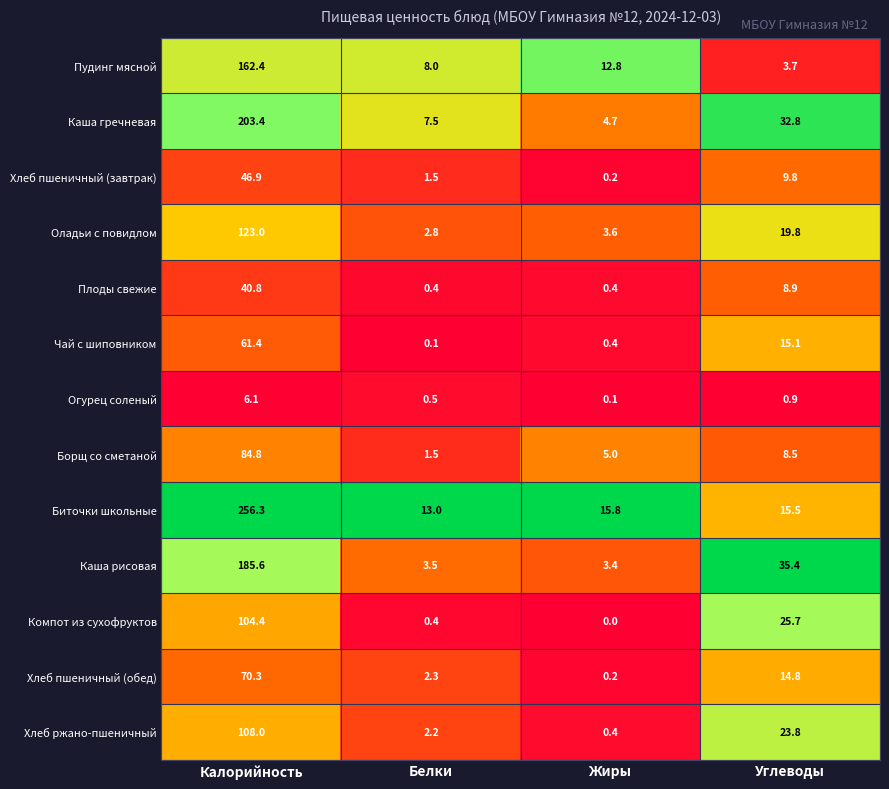

True or false: Каша гречневая has a value of 3.1 at Жиры.

False